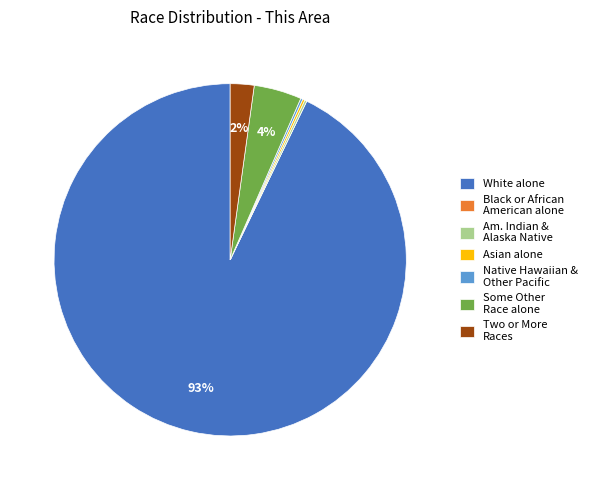

To the nearest percent, what is the average slice percentage?

14%